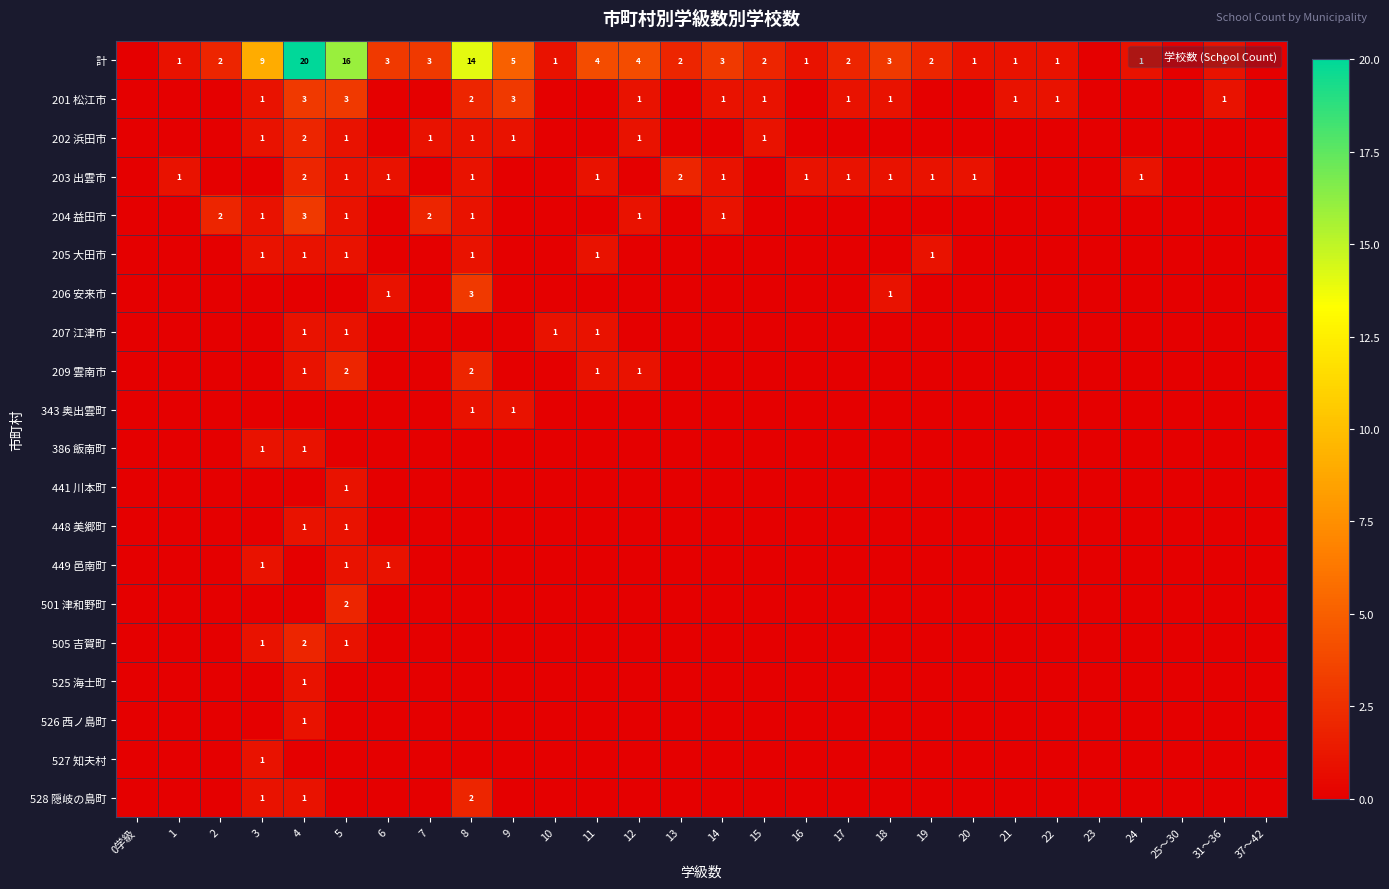

How many positive values does the 525 海士町 series have?

1